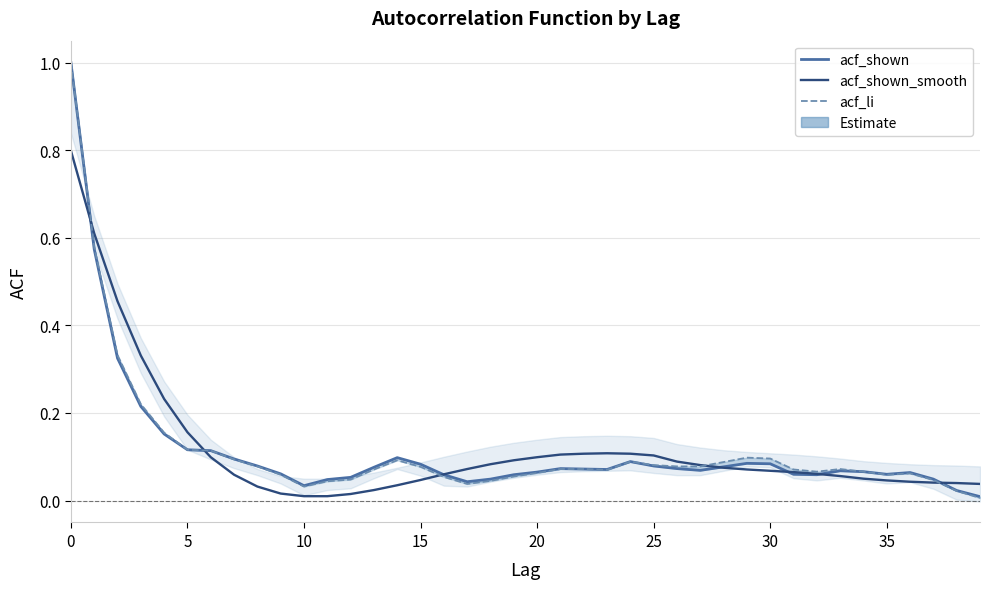

Where is the first local minimum for acf_shown?

10